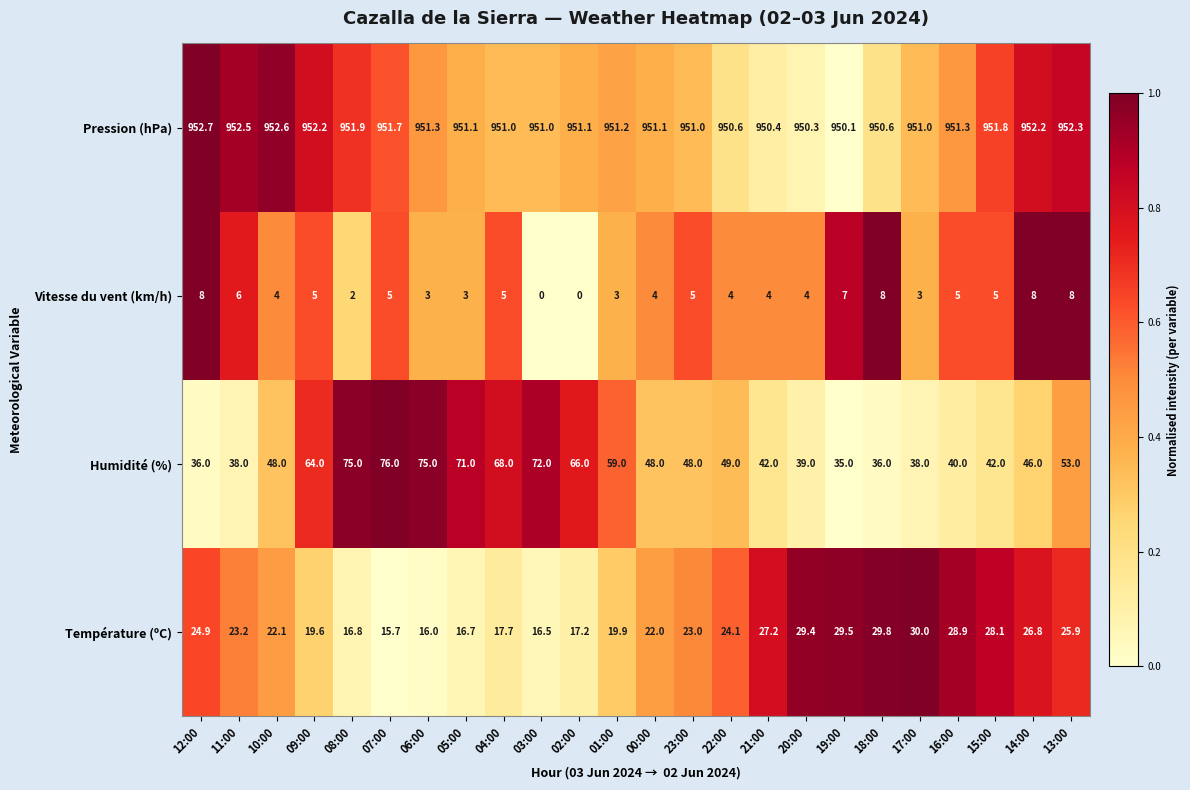

Which series has the widest spread of values?

Humidité (%)